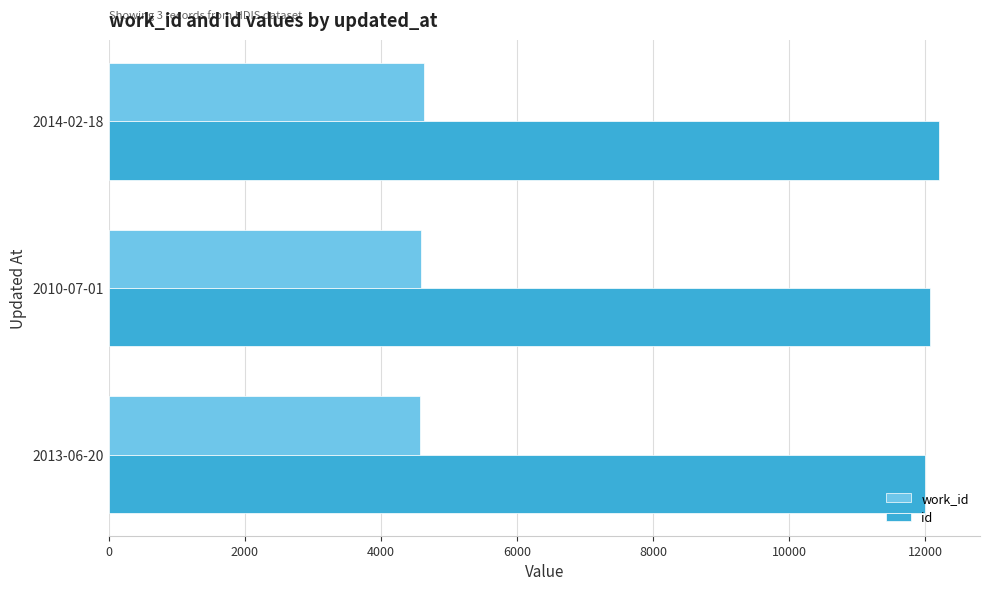

How many data points in work_id are less than 4584?

1